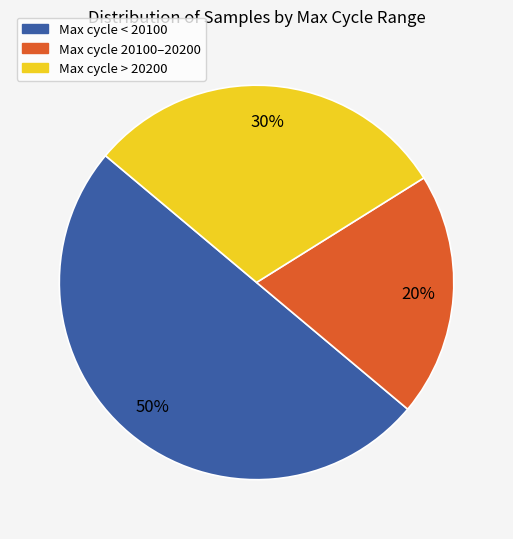

To the nearest percent, what is the average slice percentage?

33%